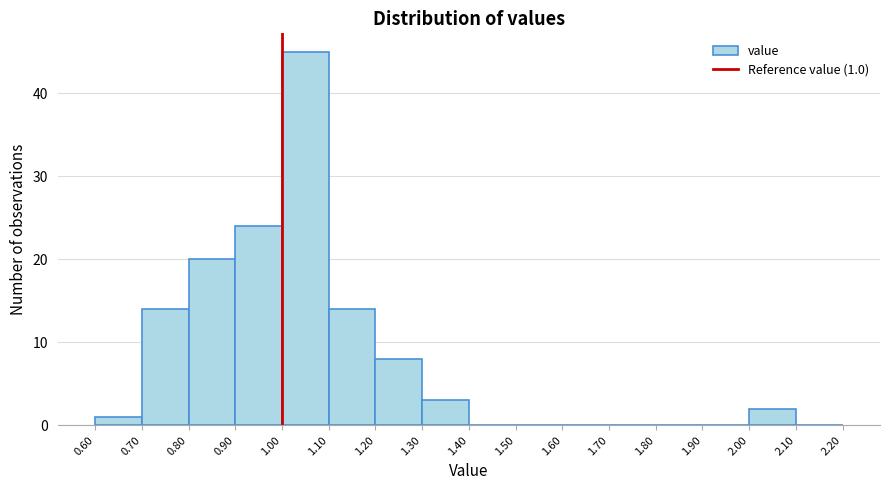

Which range on the x-axis has the tallest bar?

1.00 to 1.10